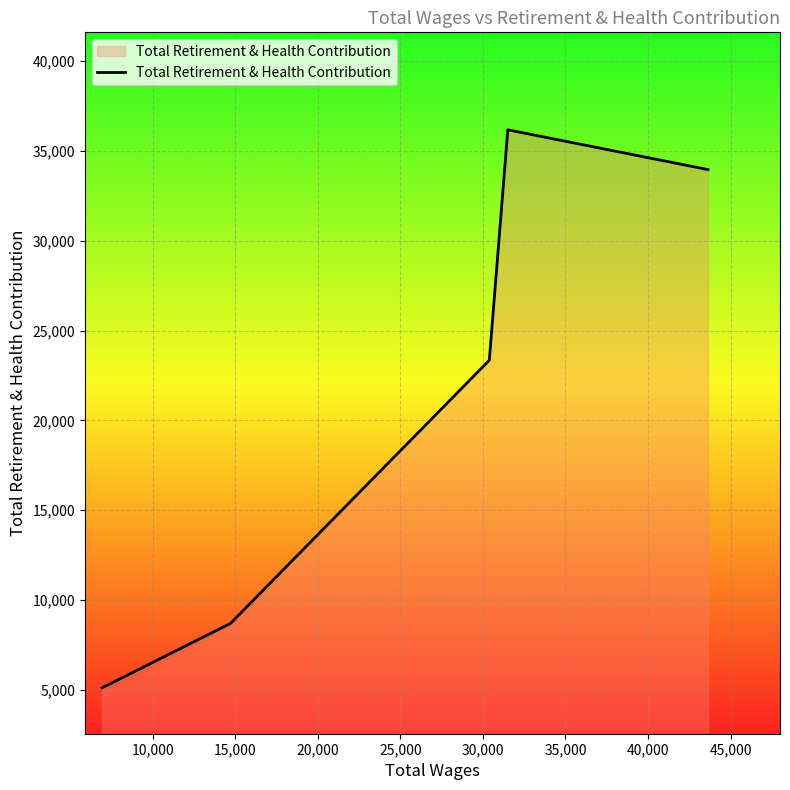

What is the difference between the maximum and minimum values?

31072